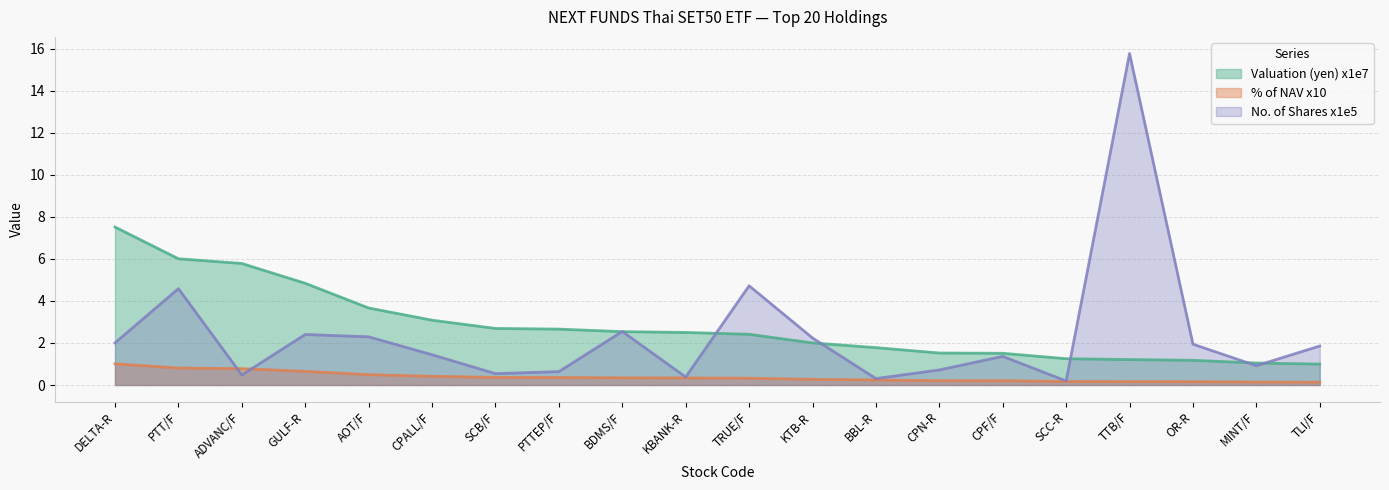

What is the total value across all series at ADVANC/F?

7.0